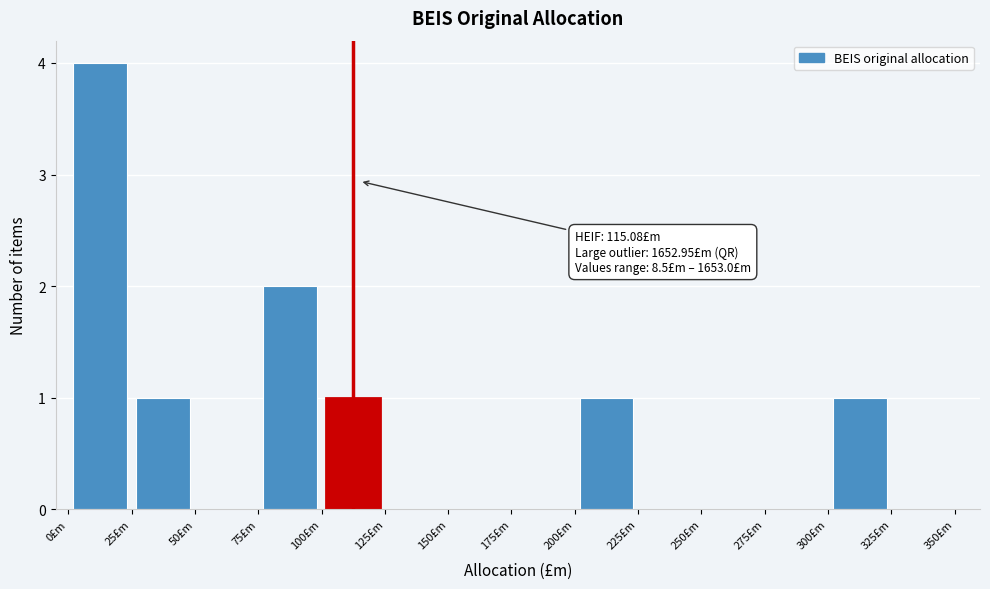

Over which range of the x-axis is the bar tallest?

0 to 25